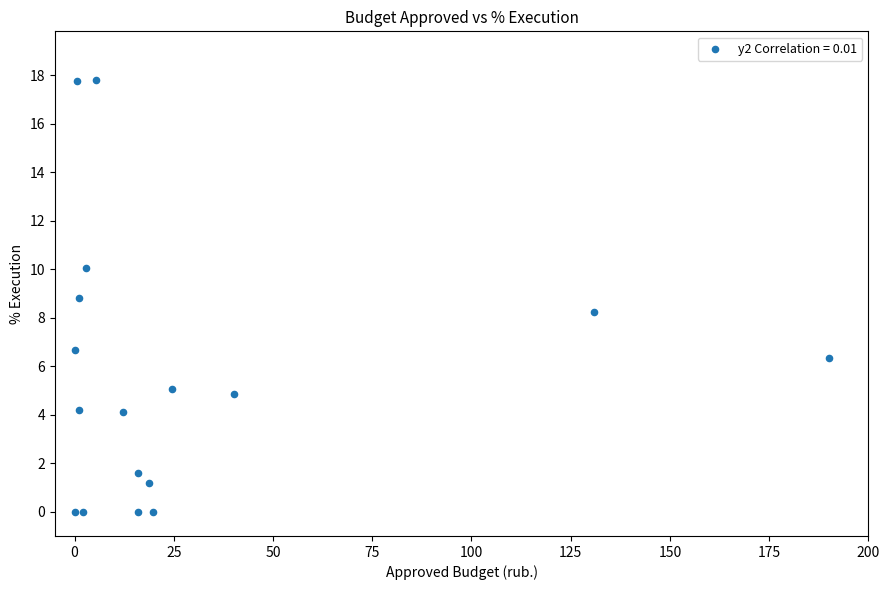

What Y value in the scatter plot is closest to 8?

8.2